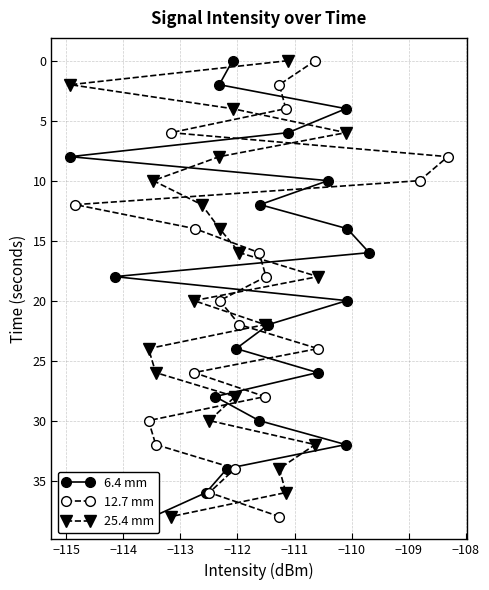

What is the value of the 25.4 mm point at the 15th from the left?

34